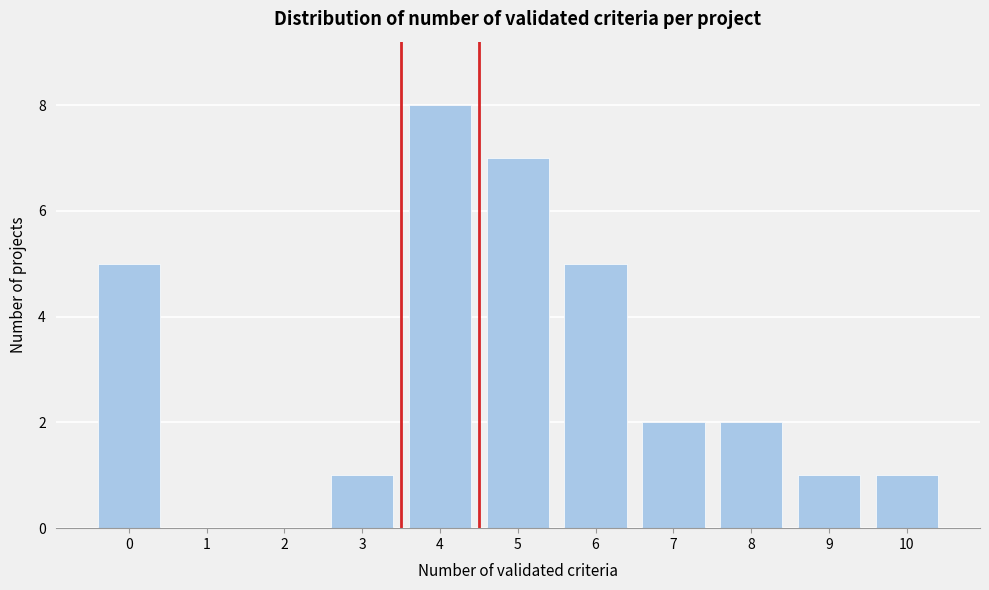

Reading left to right, what are all the values shown in this chart?

0=5	1=0	2=0	3=1	4=8	5=7	6=5	7=2	8=2	9=1	10=1